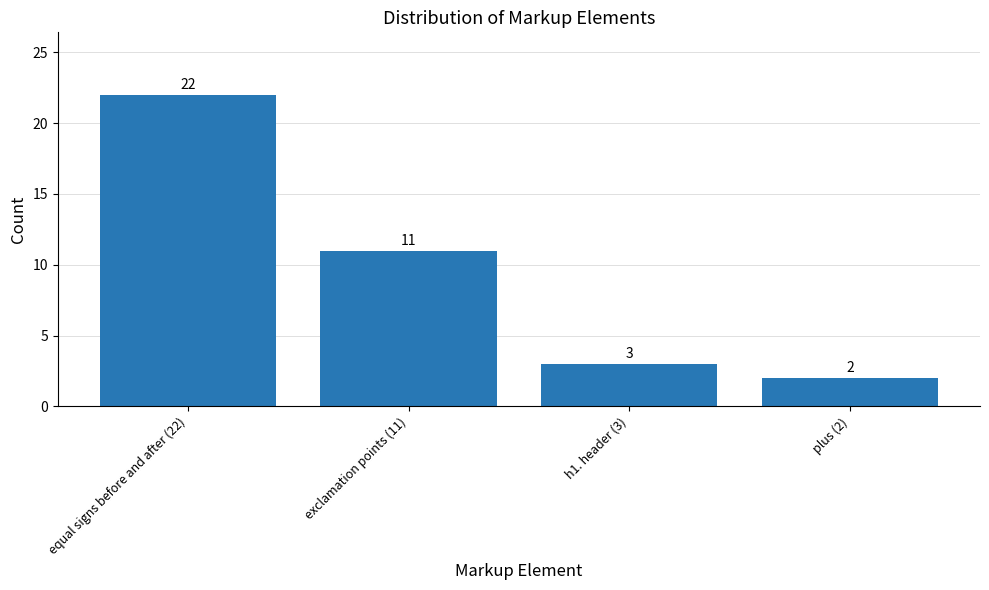

What is the difference between the second highest and second lowest values?

8